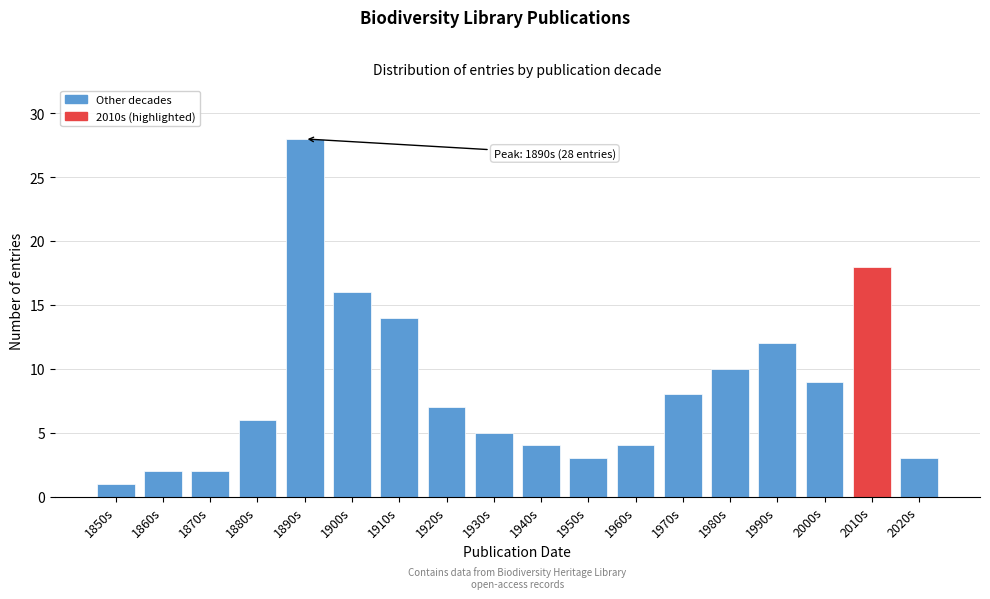

Reading left to right, list all the values displayed in this chart.

1	2	2	6	28	16	14	7	5	4	3	4	8	10	12	9	18	3